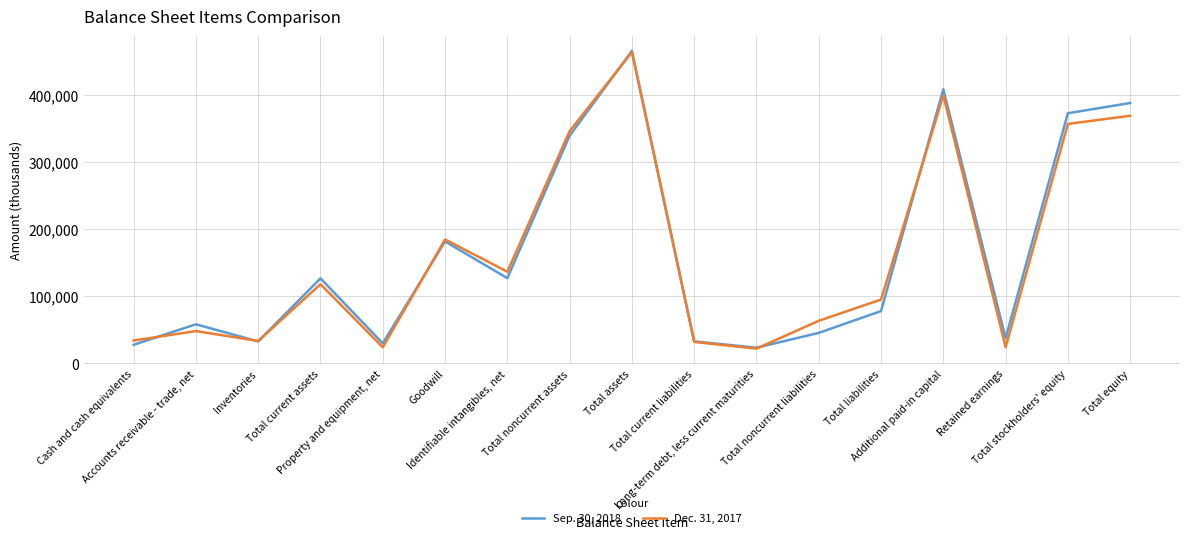

How many interior local peaks does the Dec. 31, 2017 series have?

5